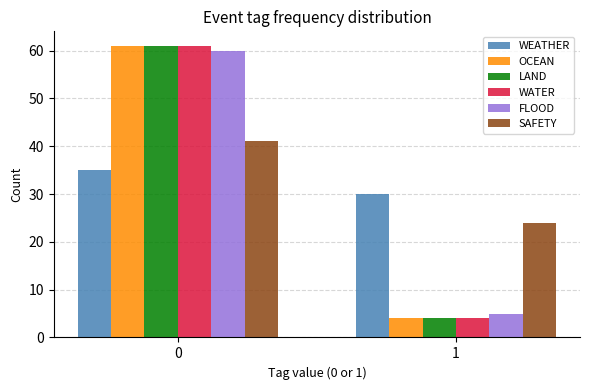

Reading left to right, transcribe all the data shown in this chart.

WEATHER: 0=35	1=30
OCEAN: 0=61	1=4
LAND: 0=61	1=4
WATER: 0=61	1=4
FLOOD: 0=60	1=5
SAFETY: 0=41	1=24